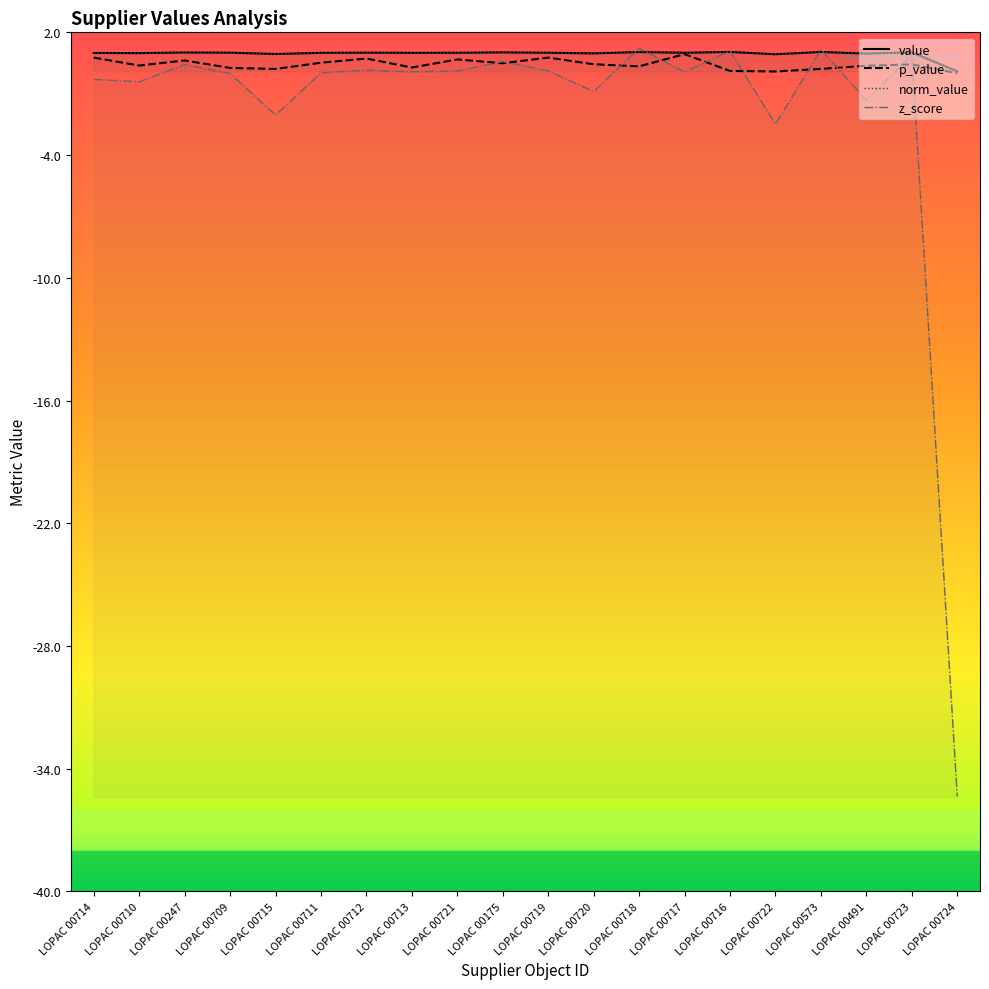

How many intersections are there between value and z_score?

6